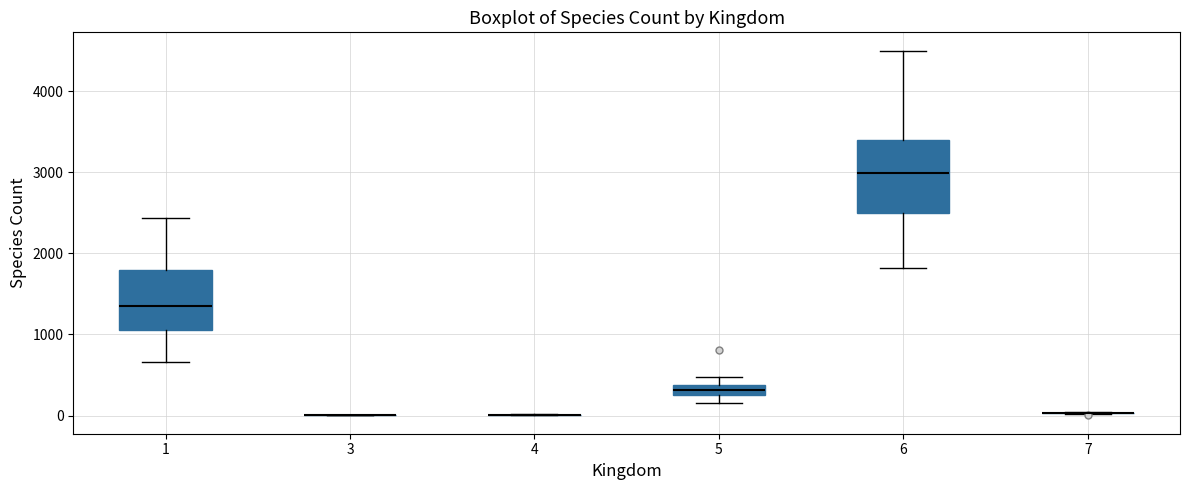

Which box is the tallest, from its lower edge to its upper edge?

6